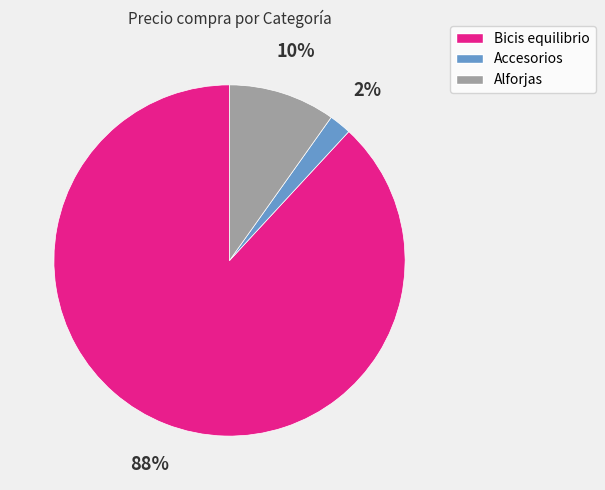

Is there any slice that represents more than half of the pie?

Yes